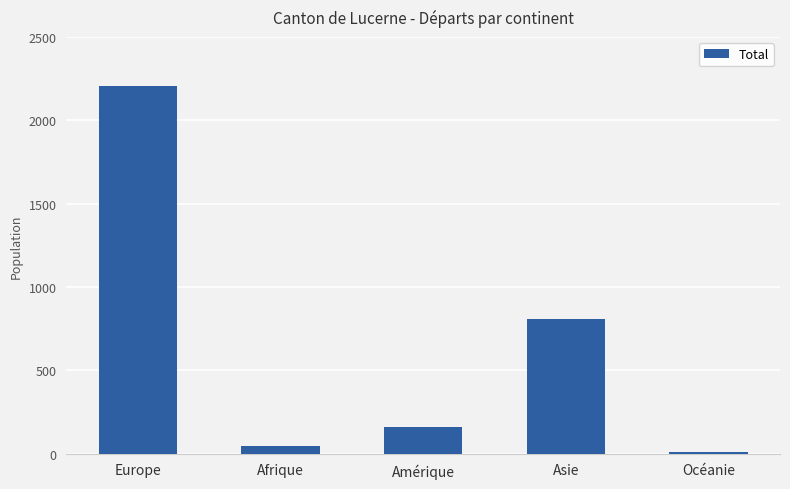

What is the difference between the maximum and minimum values?

2197